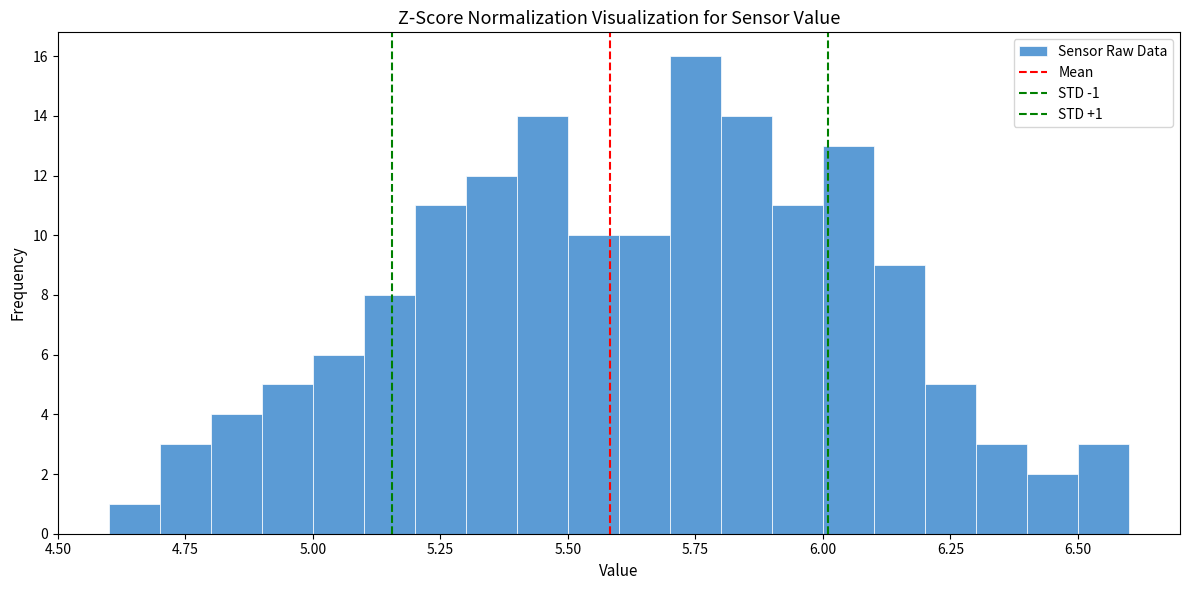

Read against the x-axis, roughly where is the centre of the tallest bar?

5.75